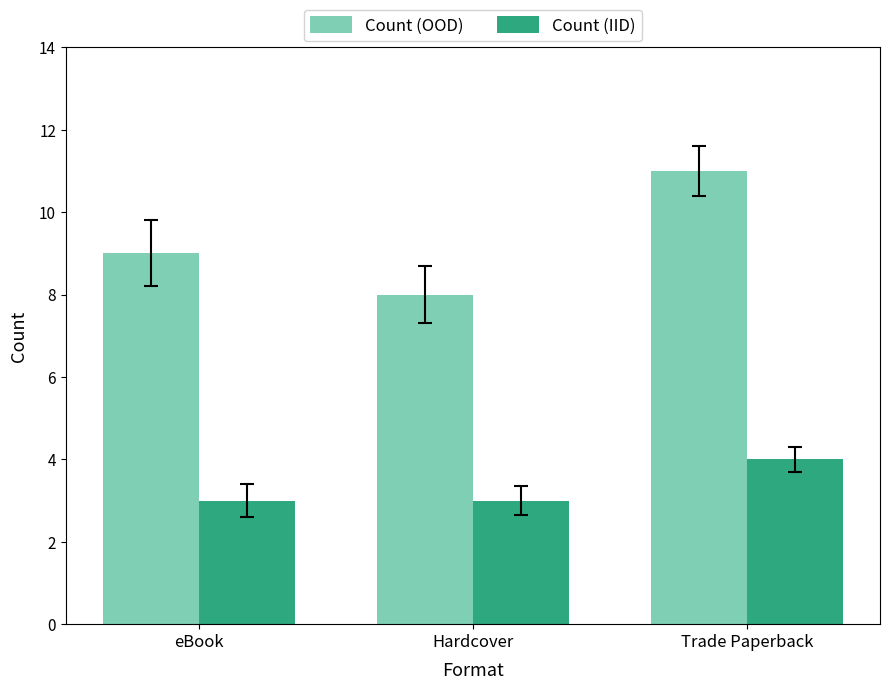

Reading left to right, extract all data points from this chart.

Count (OOD): eBook=9	Hardcover=8	Trade Paperback=11
Count (IID): eBook=3	Hardcover=3	Trade Paperback=4